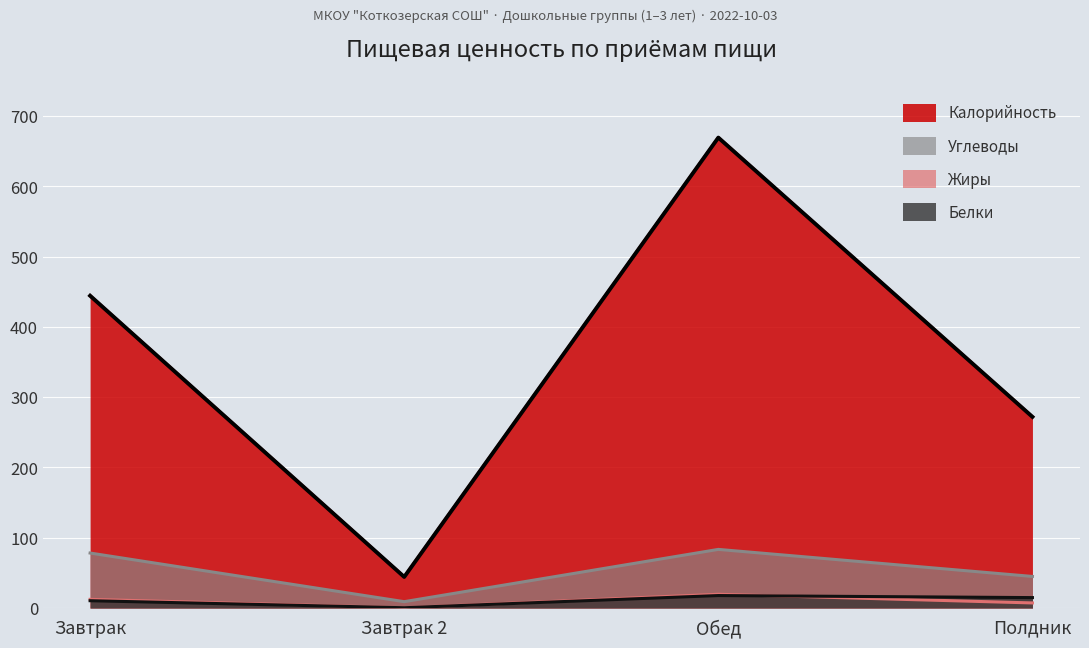

Rank the categories by Калорийность value from lowest to highest.

Завтрак 2, Полдник, Завтрак, Обед